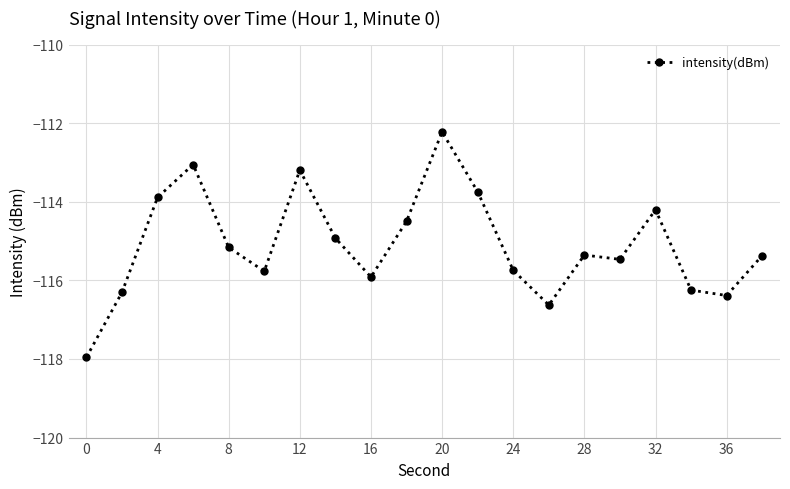

How many lines are shown in the chart?

1